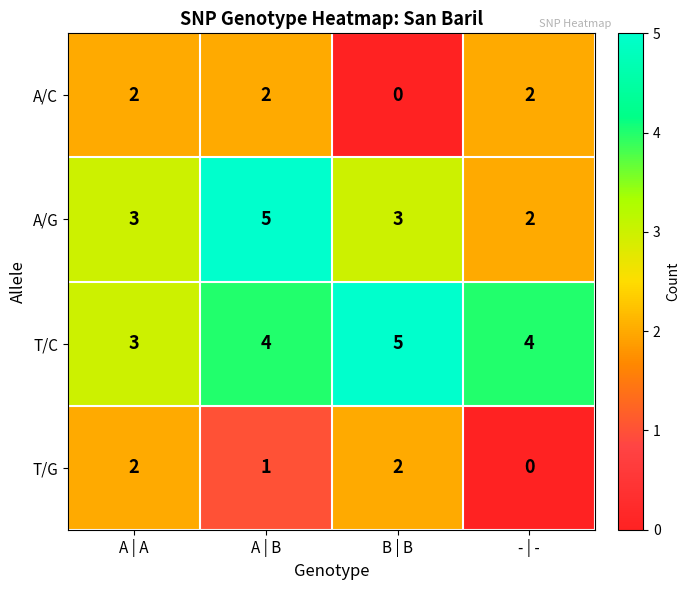

What is the total value across all series at - | -?

8